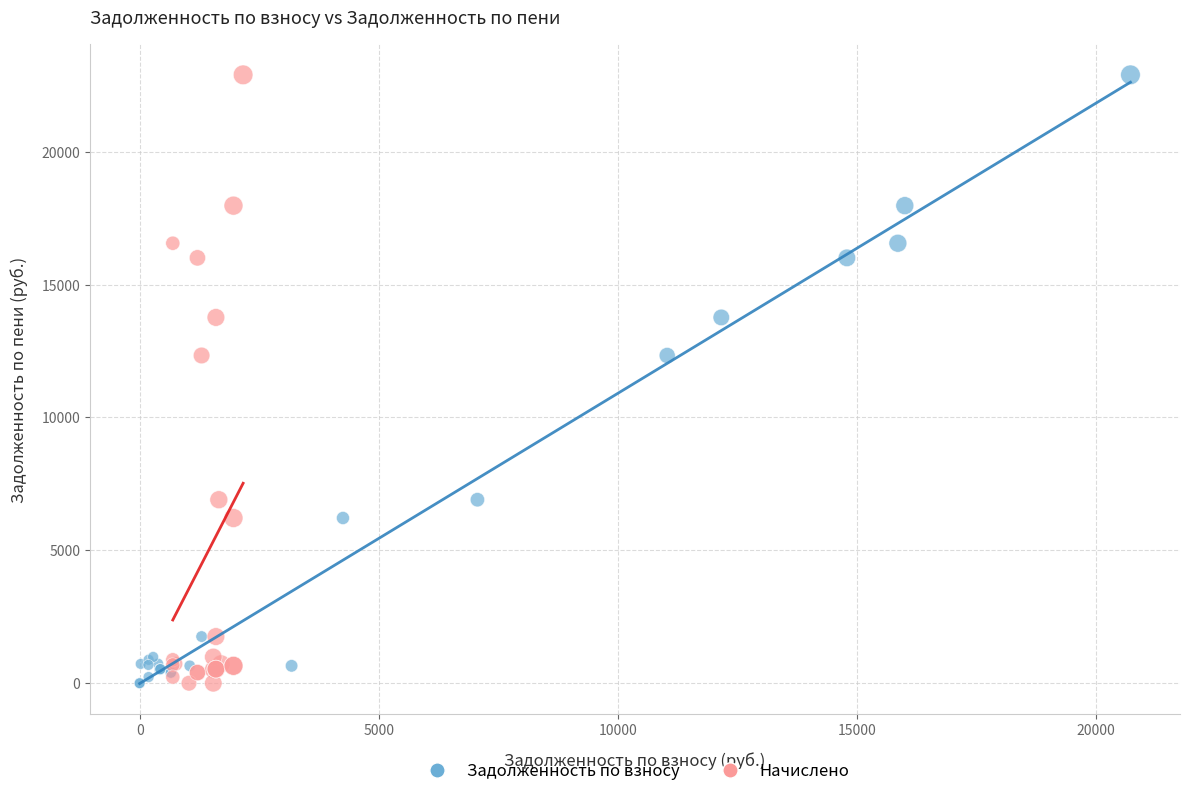

What are all the series names shown in the legend?

Задолженность по взносу, Начислено